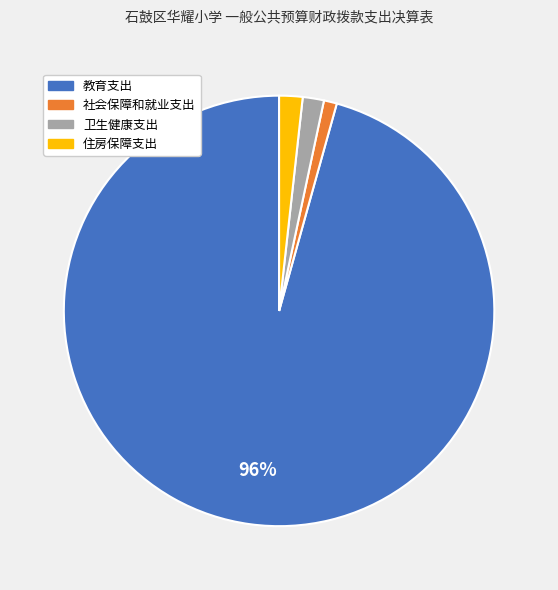

Which slice is the smallest?

社会保障和就业支出